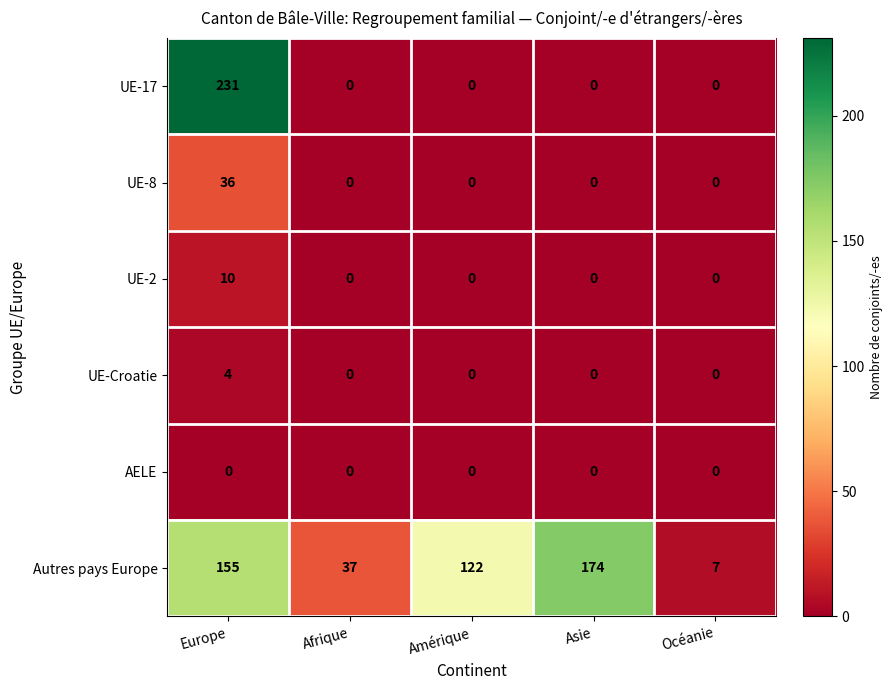

How many distinct data groups are displayed?

6